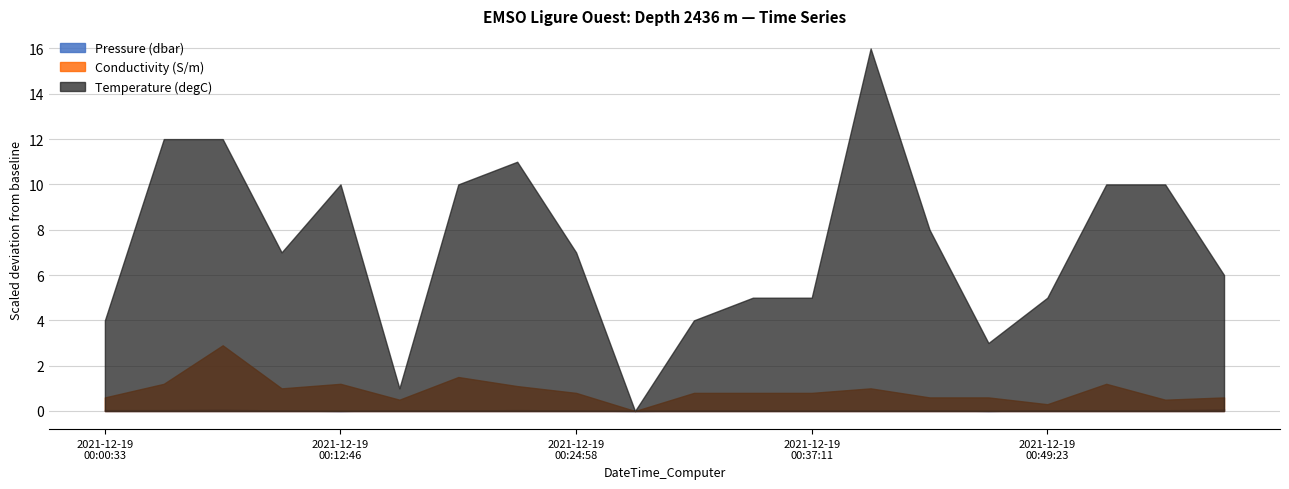

Which series has the largest total across all categories?

Temperature (degC)